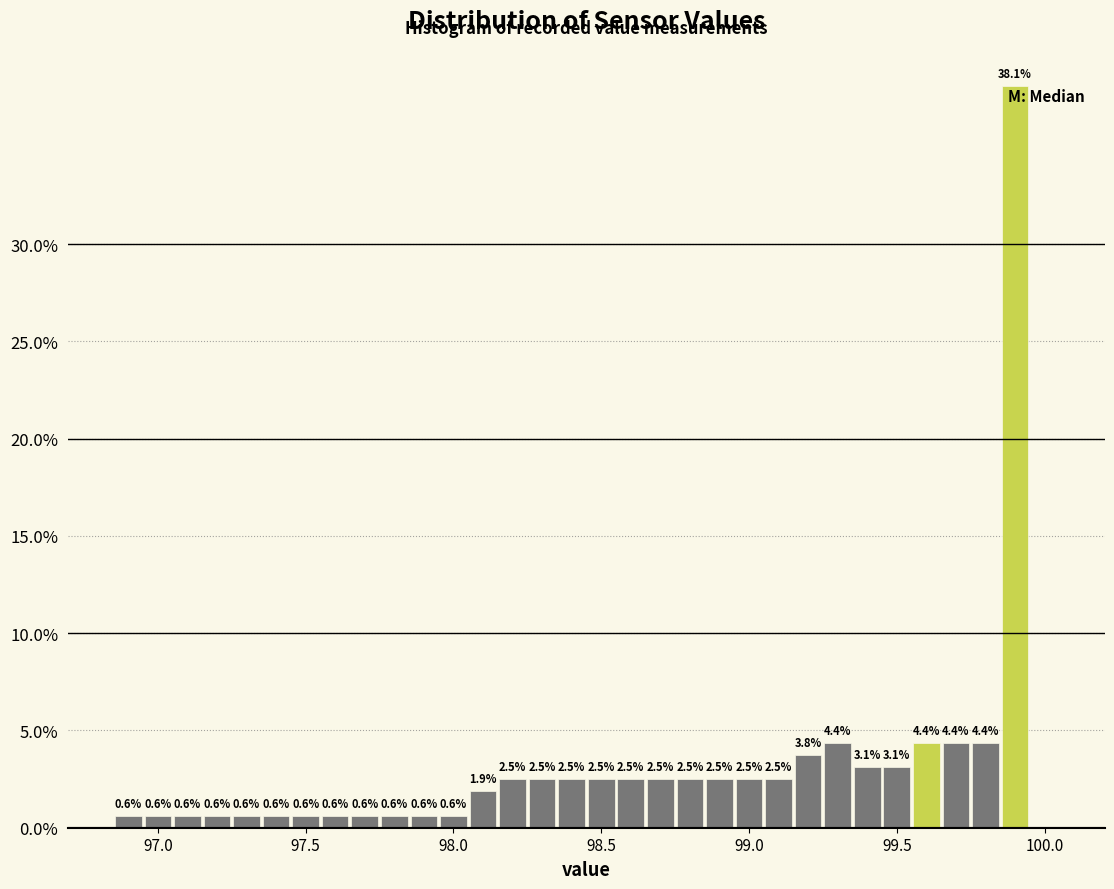

Around what value on the x-axis is the tallest bar? Give the approximate position of its centre, as read against the axis.

99.90